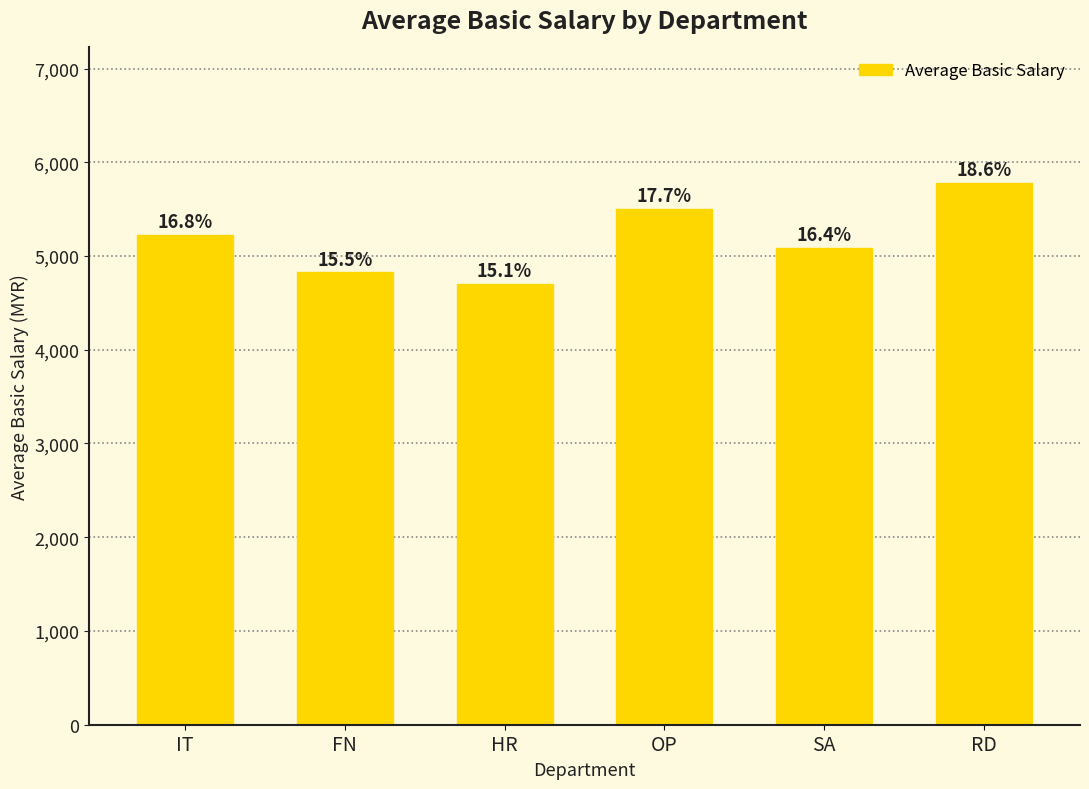

What is the change in value from FN to HR?

-126.7